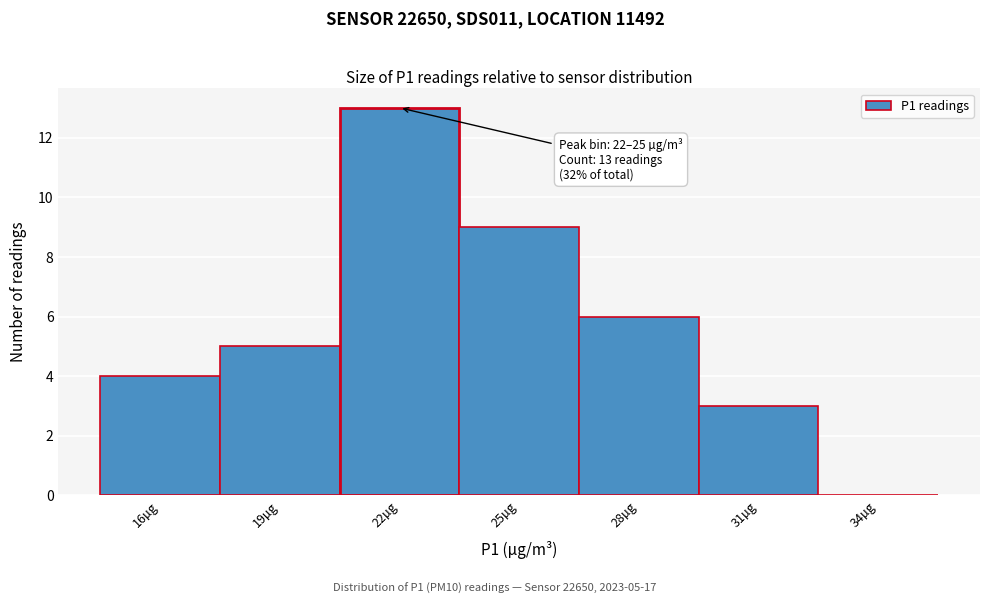

Reading left to right, transcribe all the data shown in this chart.

16µg=4	19µg=5	22µg=13	25µg=9	28µg=6	31µg=3	34µg=0